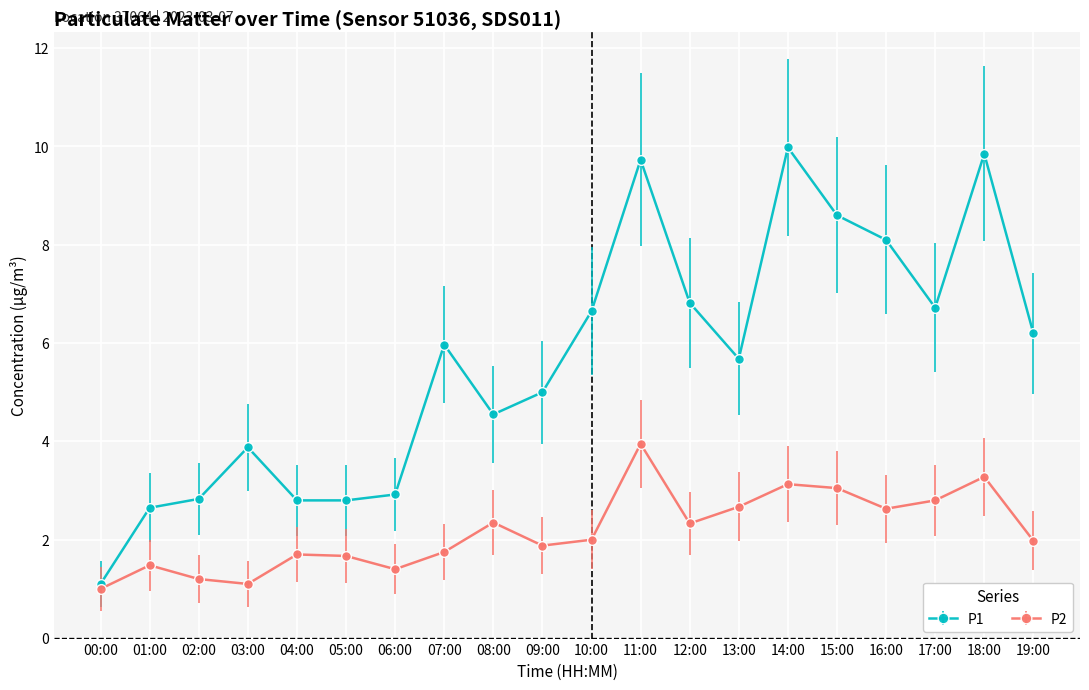

What is the difference between the highest and lowest values at 01:00?

1.2